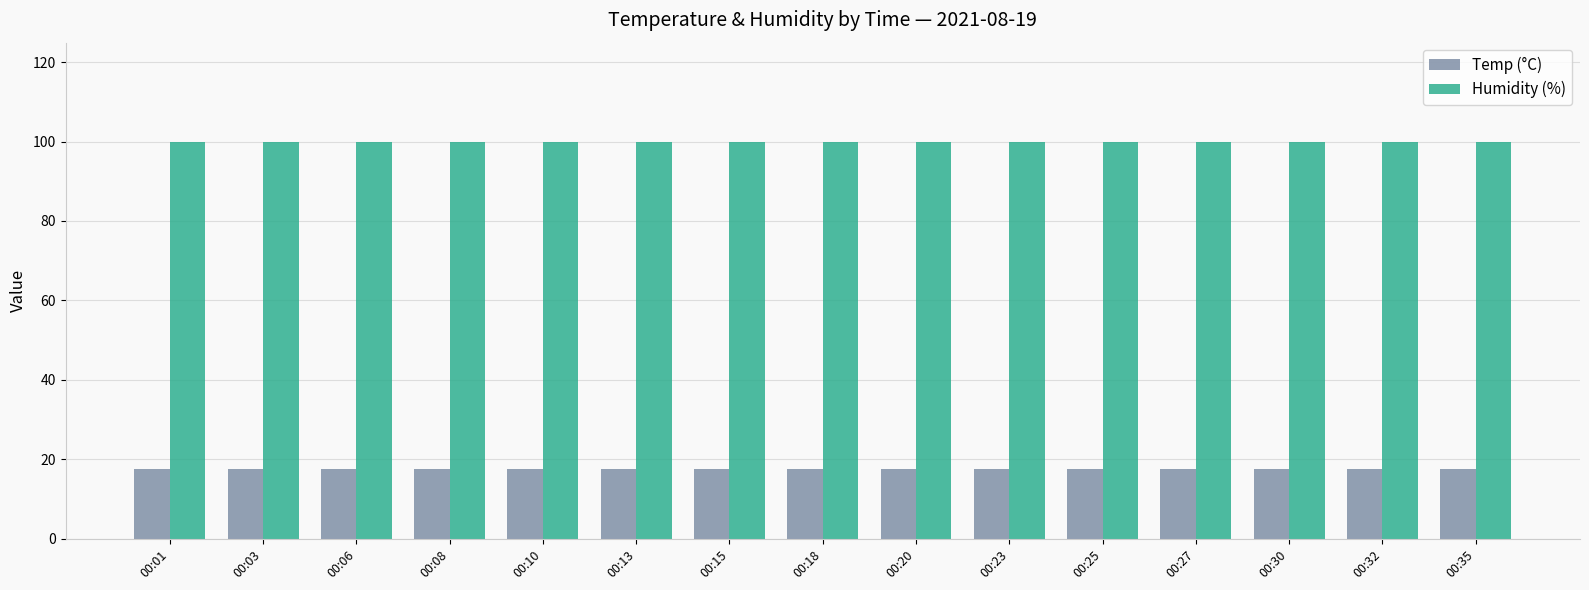

Rank the series by their average value, from lowest to highest.

Temp (°C), Humidity (%)